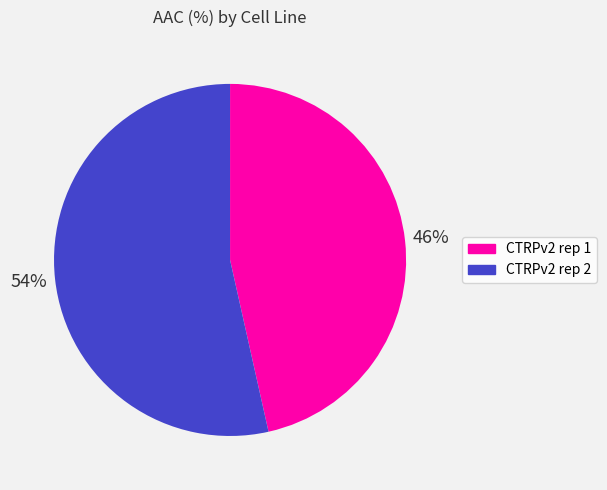

Is there a majority slice in this chart?

Yes